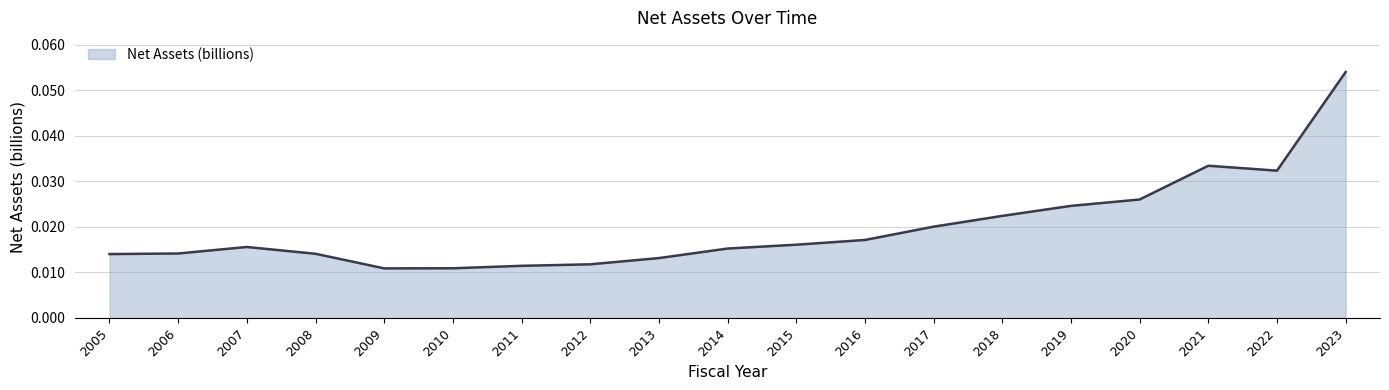

How many distinct data groups are displayed?

1